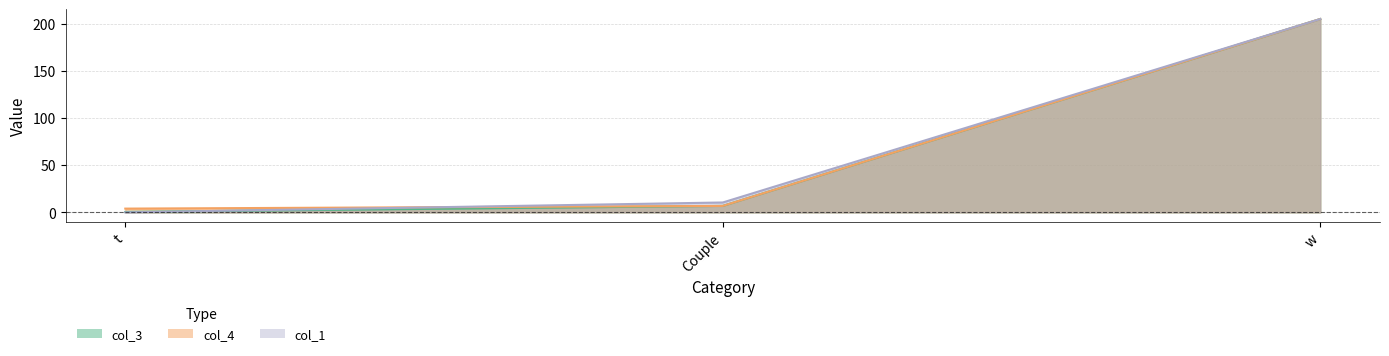

What is the average value of the col_4 series?

72.0